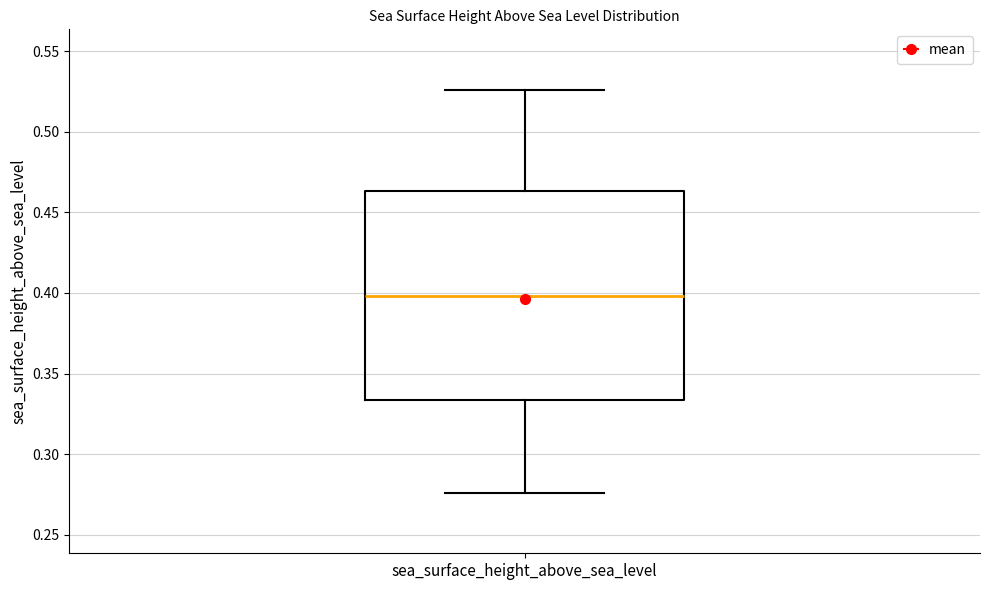

Where is the lower edge of the box for sea_surface_height_above_sea_level on the y-axis? The values are not printed on the chart, so give them approximately, as read against the axis.

0.335